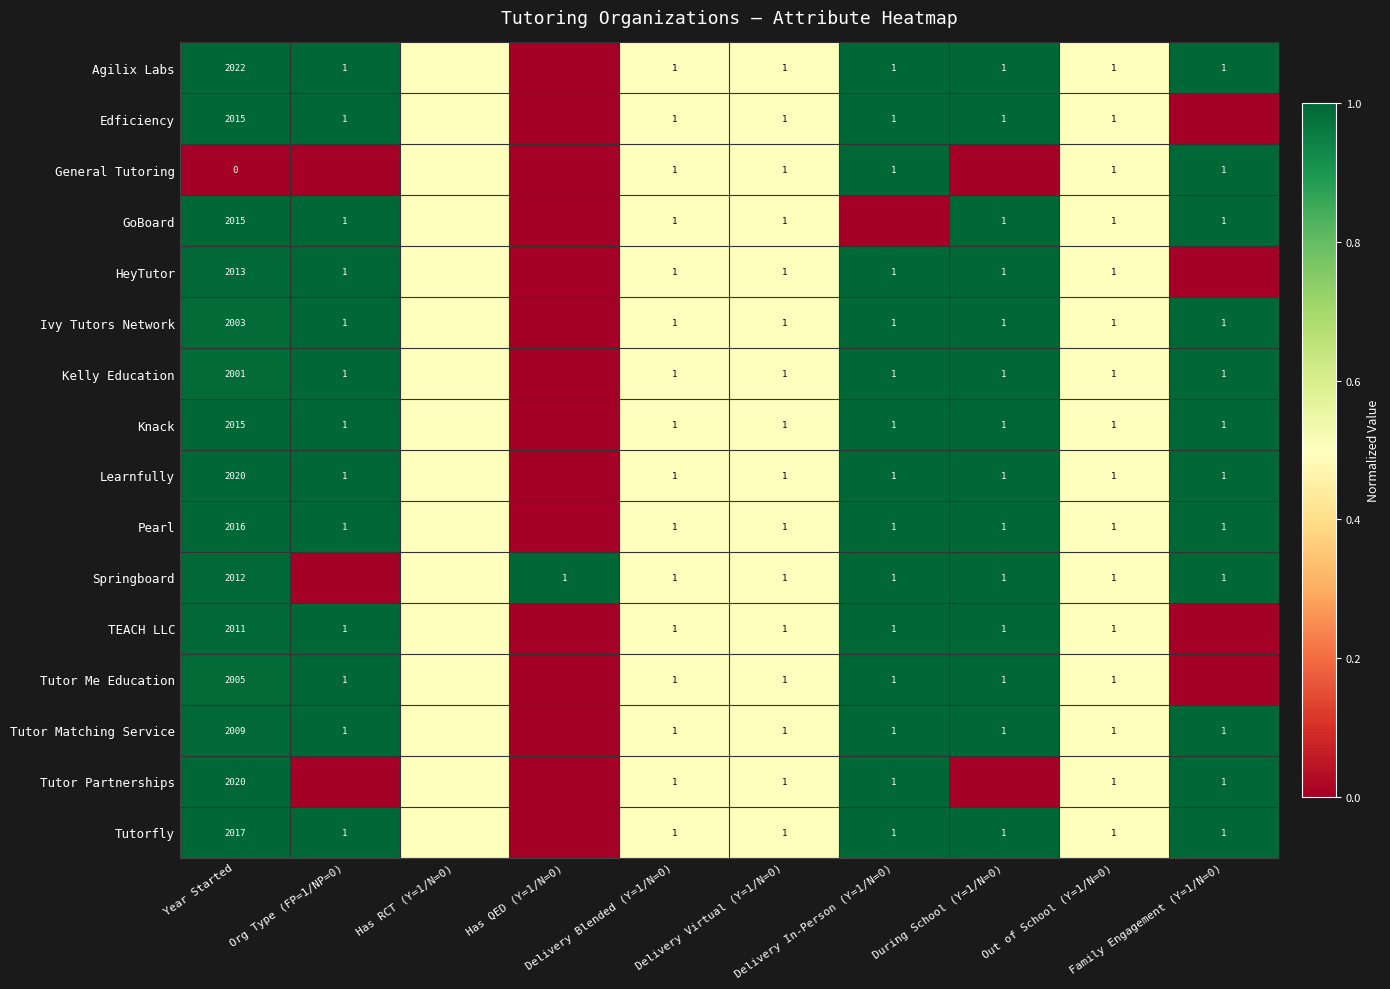

The value of General Tutoring at During School (Y=1/N=0) is 0.0. True or false?

True